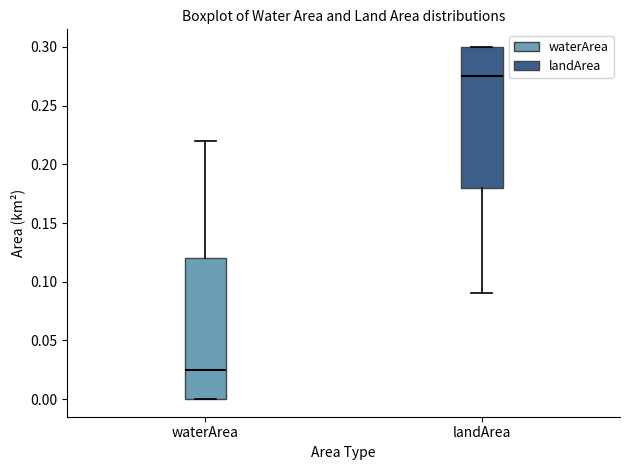

Which box has the highest median line?

landArea